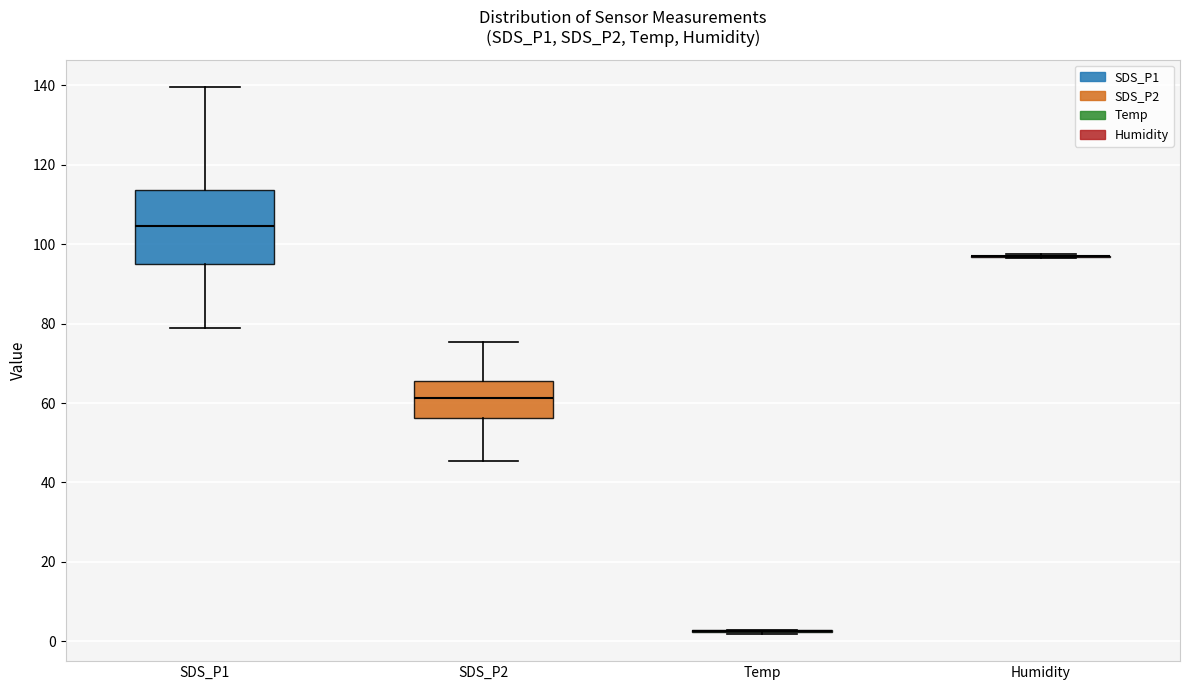

Comparing the boxes themselves (not the whiskers), which one is the tallest?

SDS_P1